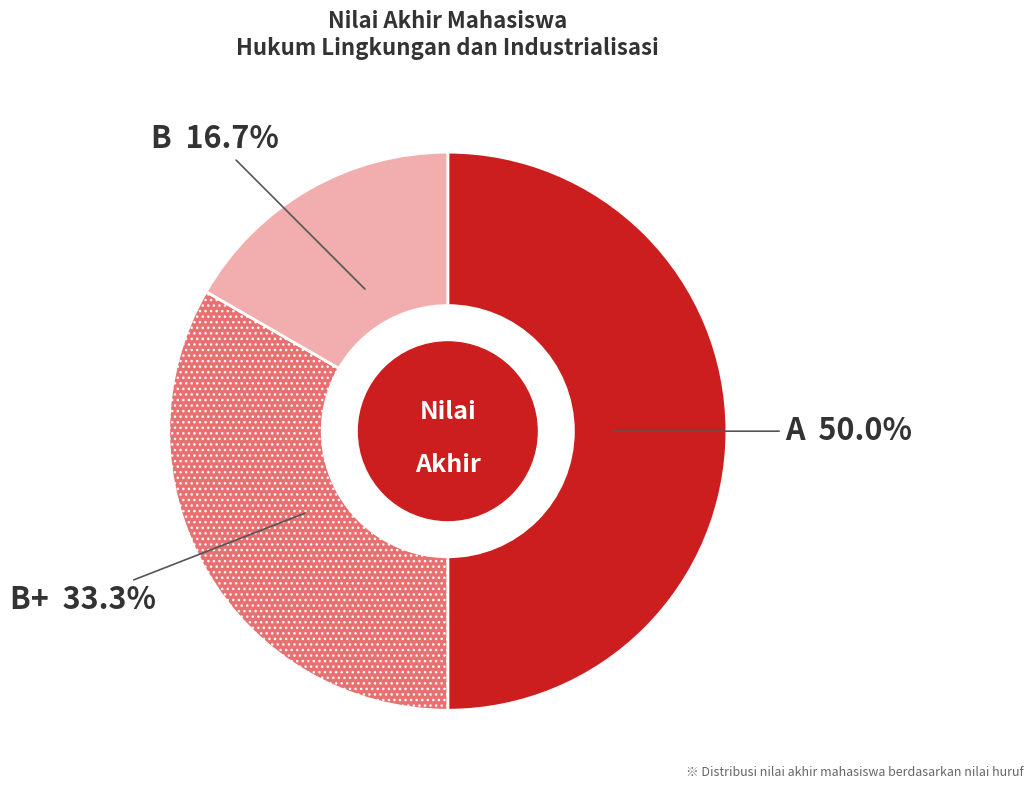

Combined, do A and B+ account for over 50%?

Yes